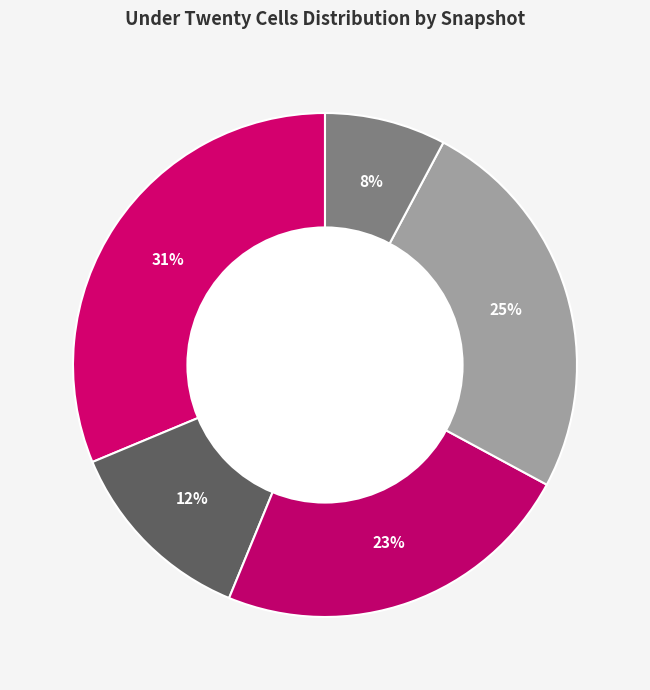

What is the largest slice in the pie chart?

2017-04-12